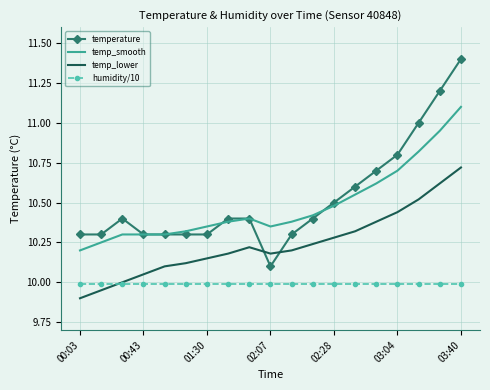

True or false: temperature and temp_lower intersect in this chart.

True